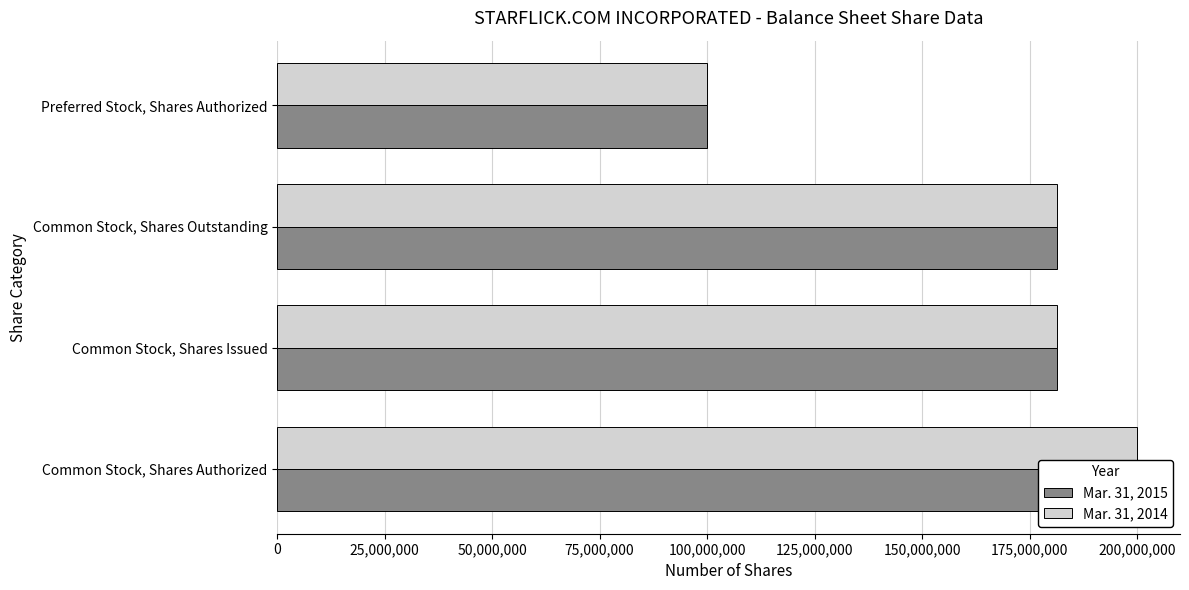

Does the chart contain any negative values?

No